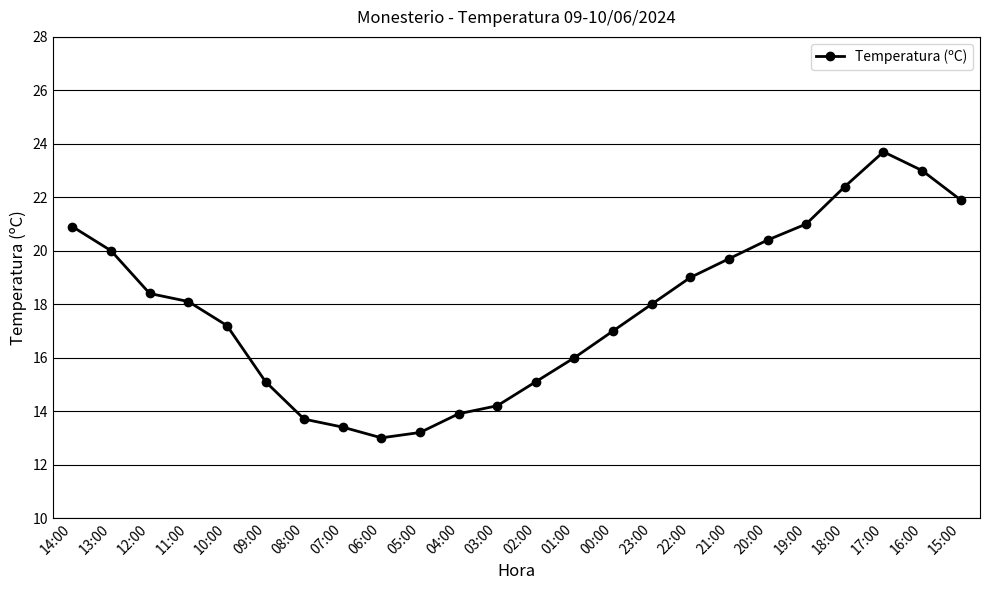

The value at 04:00 is 4.9. True or false?

False